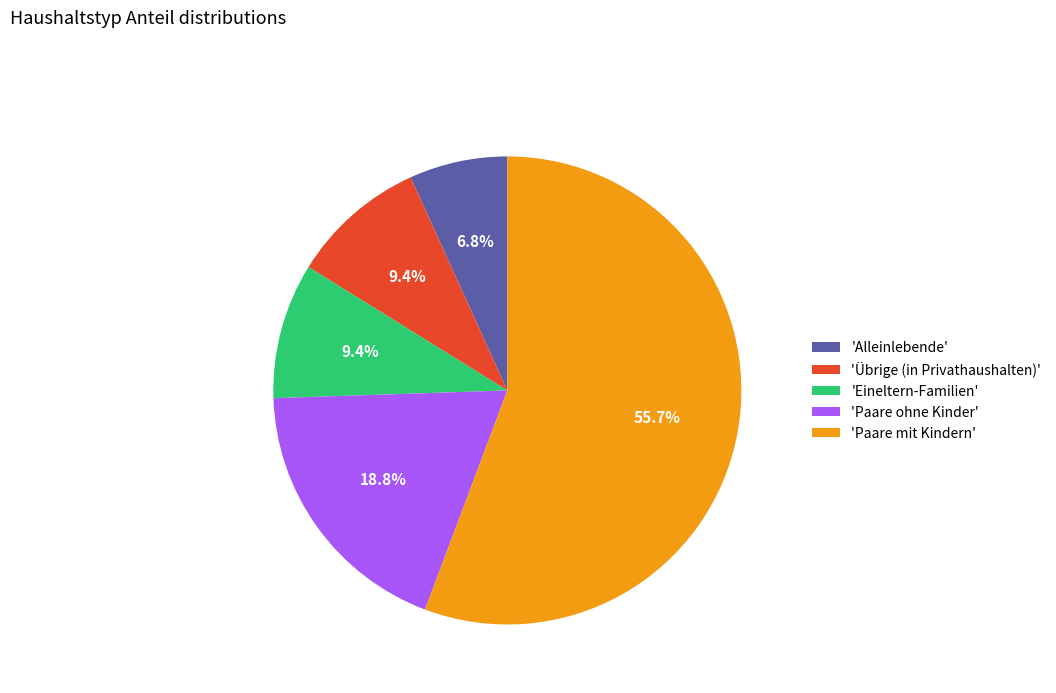

Between 'Alleinlebende' and 'Eineltern-Familien', which is larger?

'Eineltern-Familien'